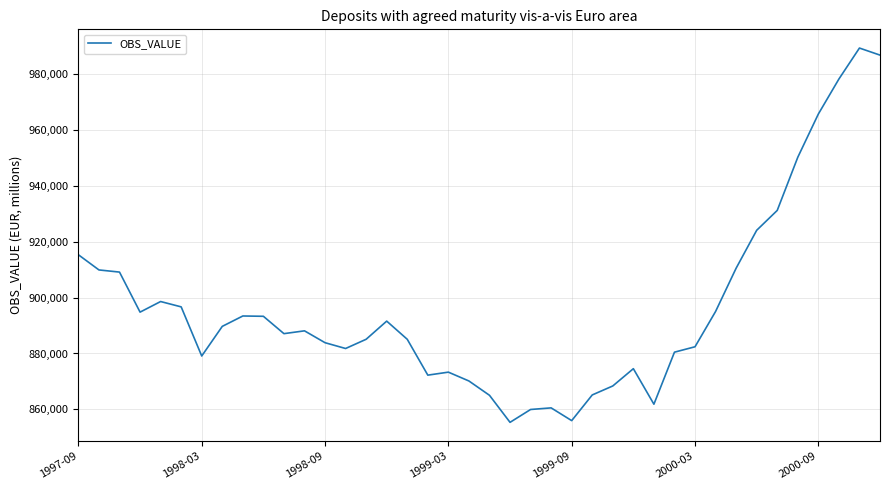

What is the difference between the maximum and minimum values?

133925